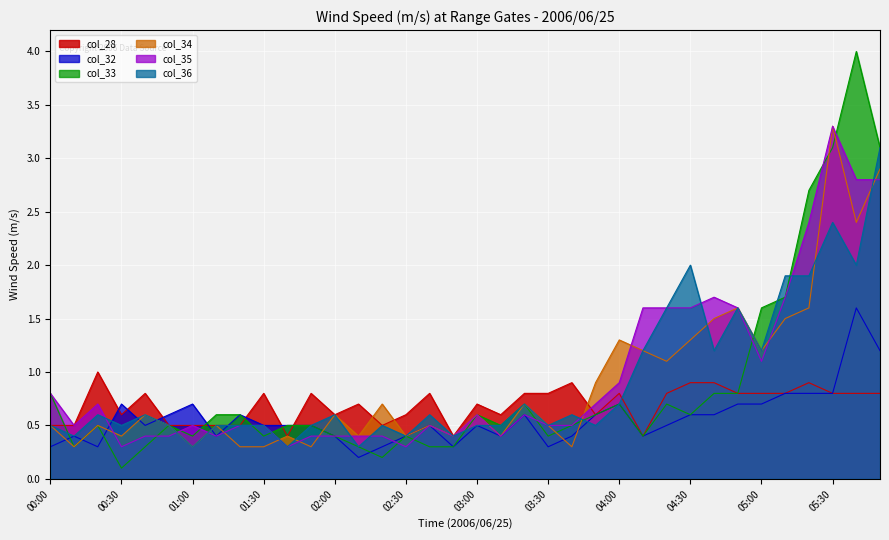

Is the value of col_32 at 02:50 greater than the value of col_33 at 03:50?

No